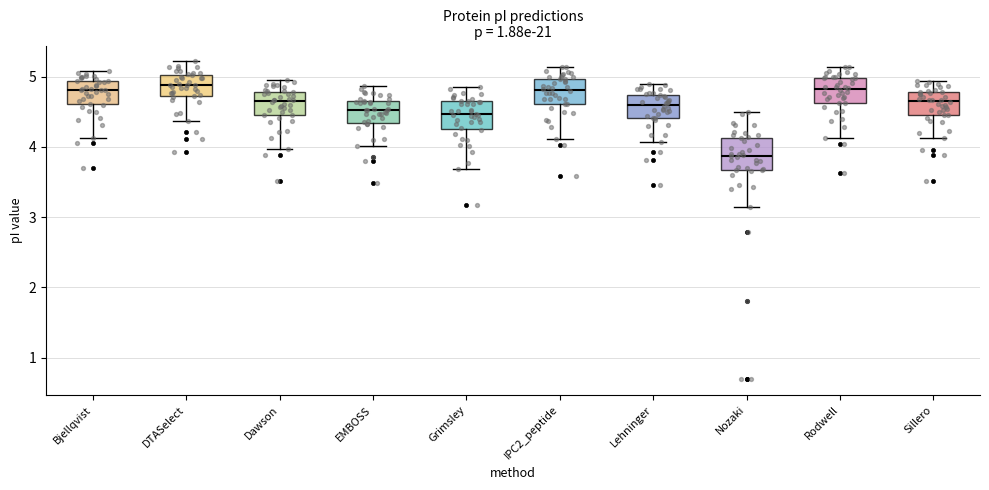

Reading left to right, transcribe this box plot: for each box, give where its median line is, the range the box spans, and where its two whiskers end, as read against the y-axis. The values are not printed on the chart, so give them approximately, as read against the axis.

Bjellqvist: median 4.8, box 4.6 to 4.9, whiskers 4.1 to 5.1
DTASelect: median 4.9, box 4.7 to 5.0, whiskers 4.4 to 5.2
Dawson: median 4.7, box 4.5 to 4.8, whiskers 4.0 to 5.0
EMBOSS: median 4.5, box 4.3 to 4.7, whiskers 4.0 to 4.9
Grimsley: median 4.5, box 4.3 to 4.7, whiskers 3.7 to 4.9
IPC2_peptide: median 4.8, box 4.6 to 5.0, whiskers 4.1 to 5.1
Lehninger: median 4.6, box 4.4 to 4.7, whiskers 4.1 to 4.9
Nozaki: median 3.9, box 3.7 to 4.1, whiskers 3.1 to 4.5
Rodwell: median 4.8, box 4.6 to 5.0, whiskers 4.1 to 5.1
Sillero: median 4.7, box 4.5 to 4.8, whiskers 4.1 to 4.9